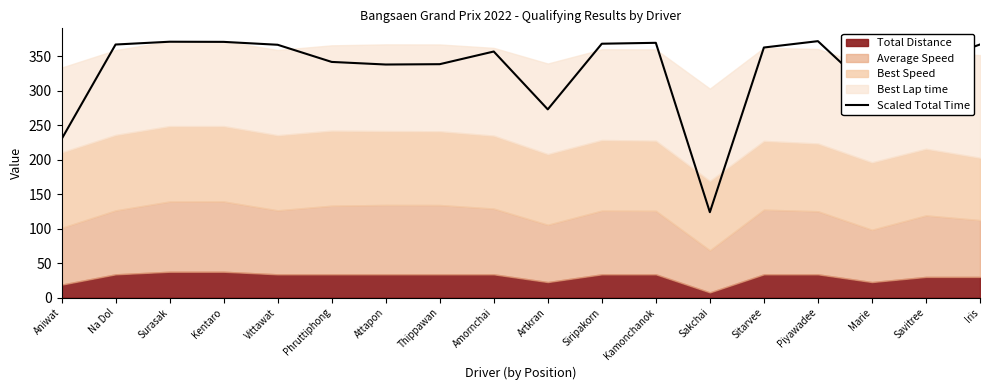

How many lines are shown in the chart?

1